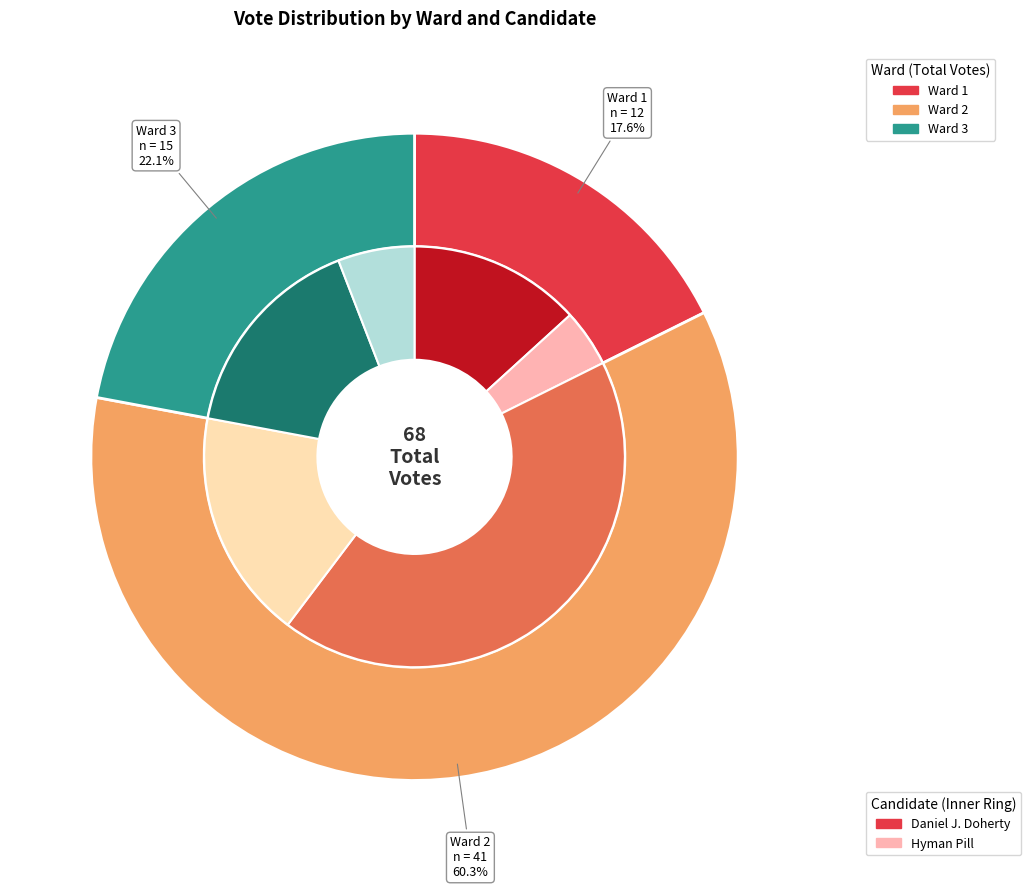

At Ward 1, list the series in order from smallest to largest.

Hyman Pill, Daniel J. Doherty